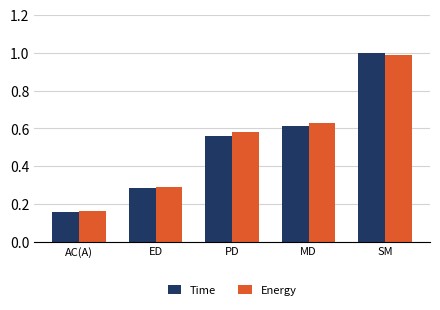

Rank the series by their maximum value, from highest to lowest.

Time, Energy